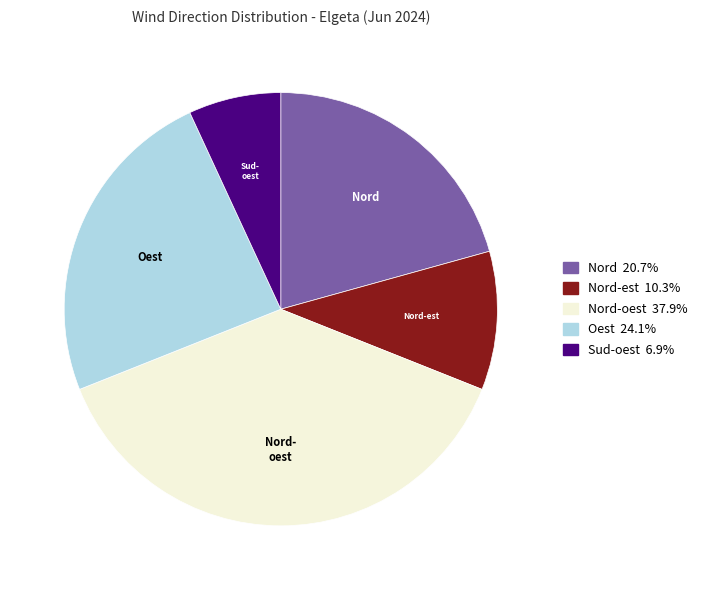

Is there any slice that represents more than half of the pie?

No